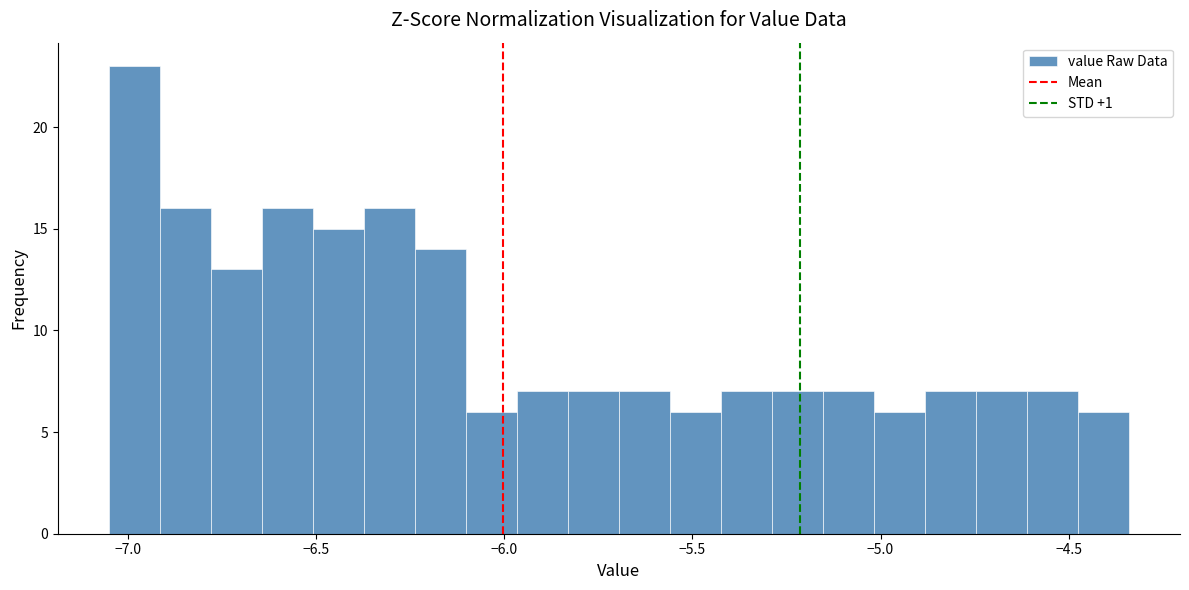

Around what value on the x-axis is the tallest bar? Give the approximate position of its centre, as read against the axis.

-7.00